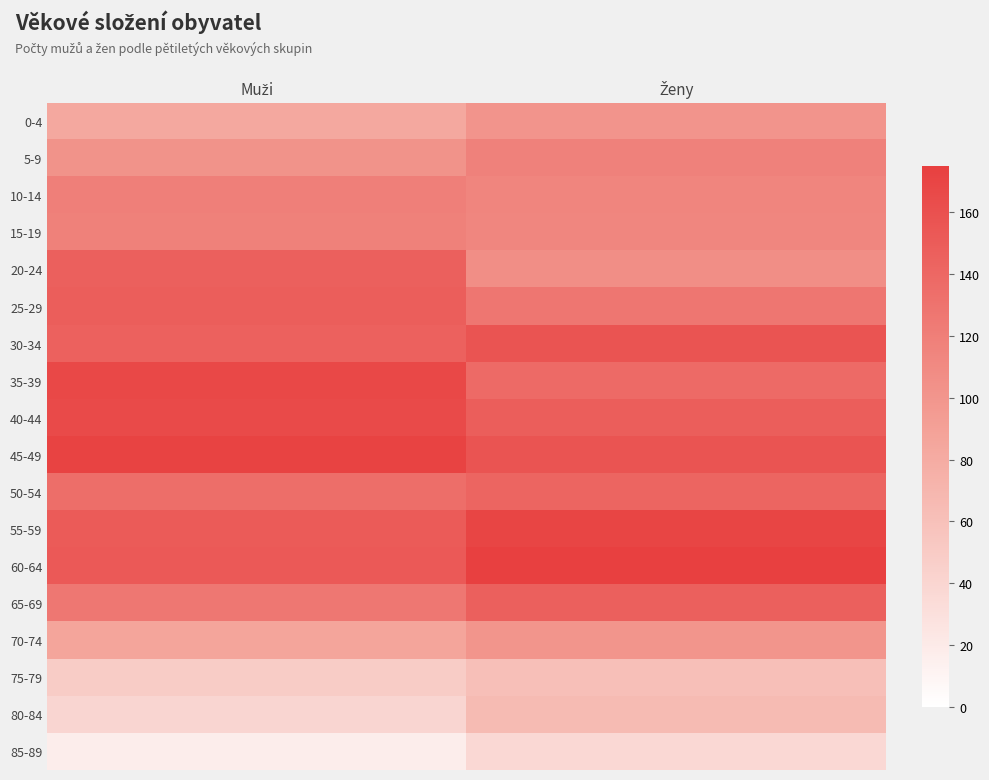

At which category does the chart reach its minimum across all series?

Muži